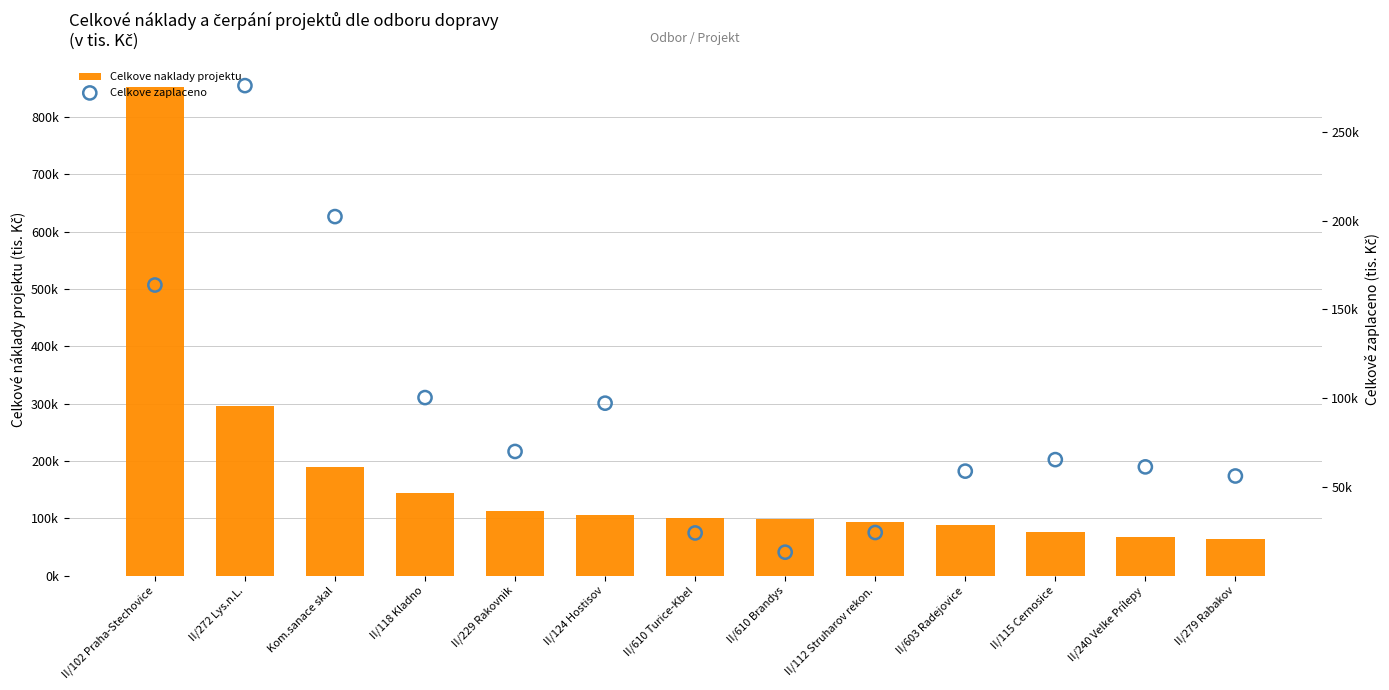

Which series has the largest Y range (max minus min)?

Celkove naklady projektu